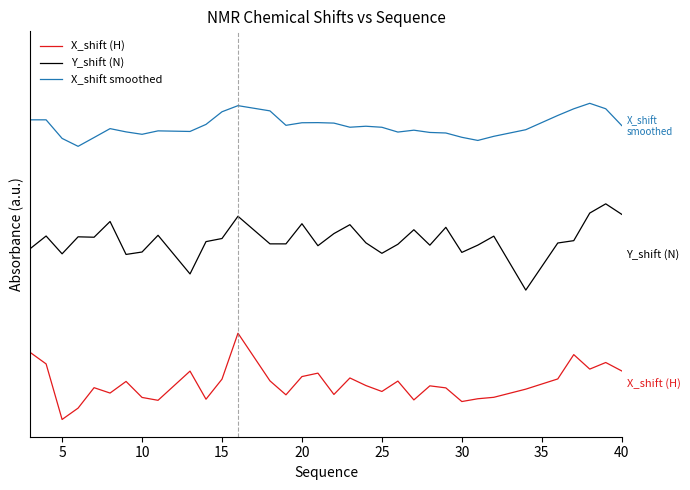

Does the chart have visible grid lines?

No